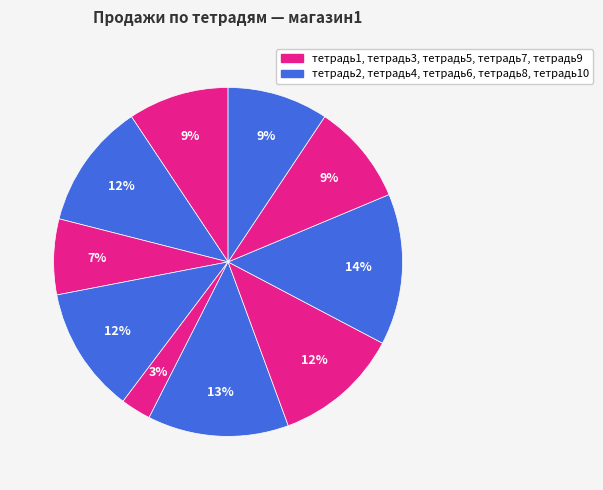

How many segments does this pie chart have?

10